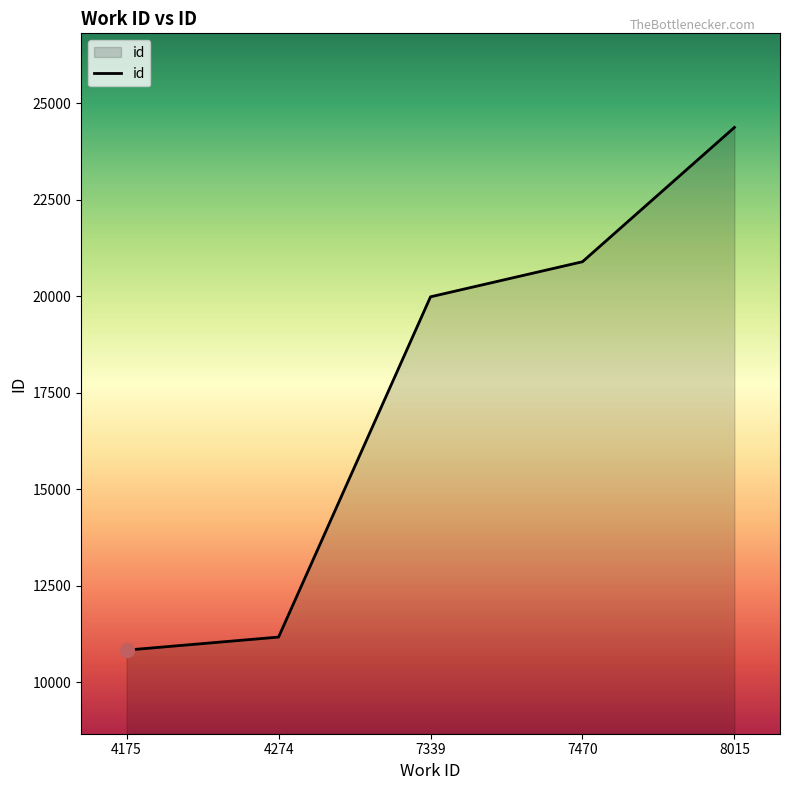

Reading left to right, transcribe all the data shown in this chart.

4175=10833	4274=11171	7339=19989	7470=20898	8015=24379